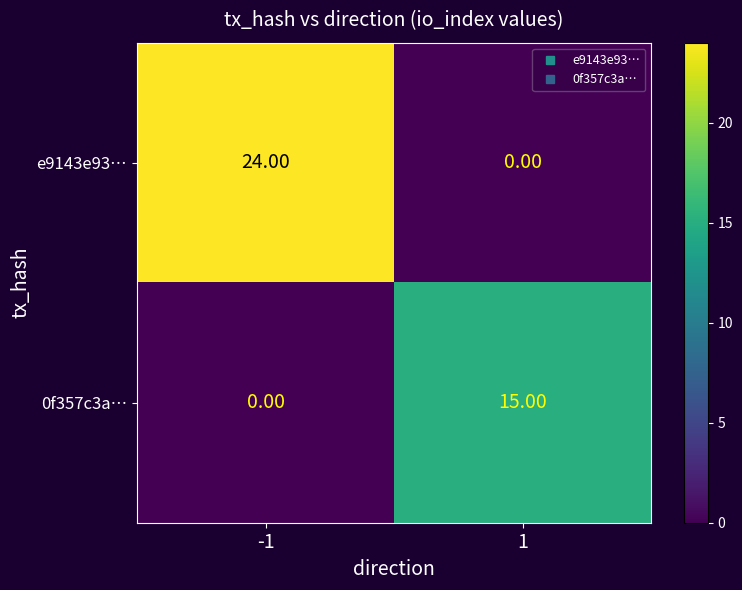

At 1, list the series in order from largest to smallest.

0f357c3a…, e9143e93…